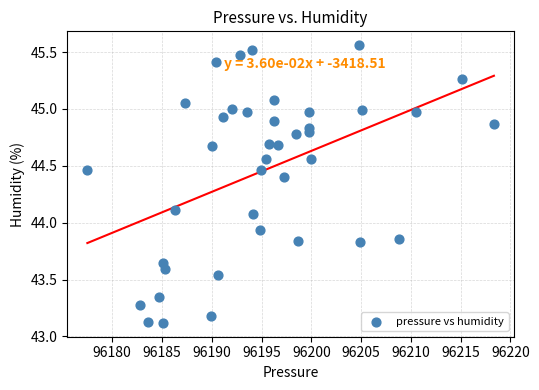

What is the range of X values (max minus min)?

40.8